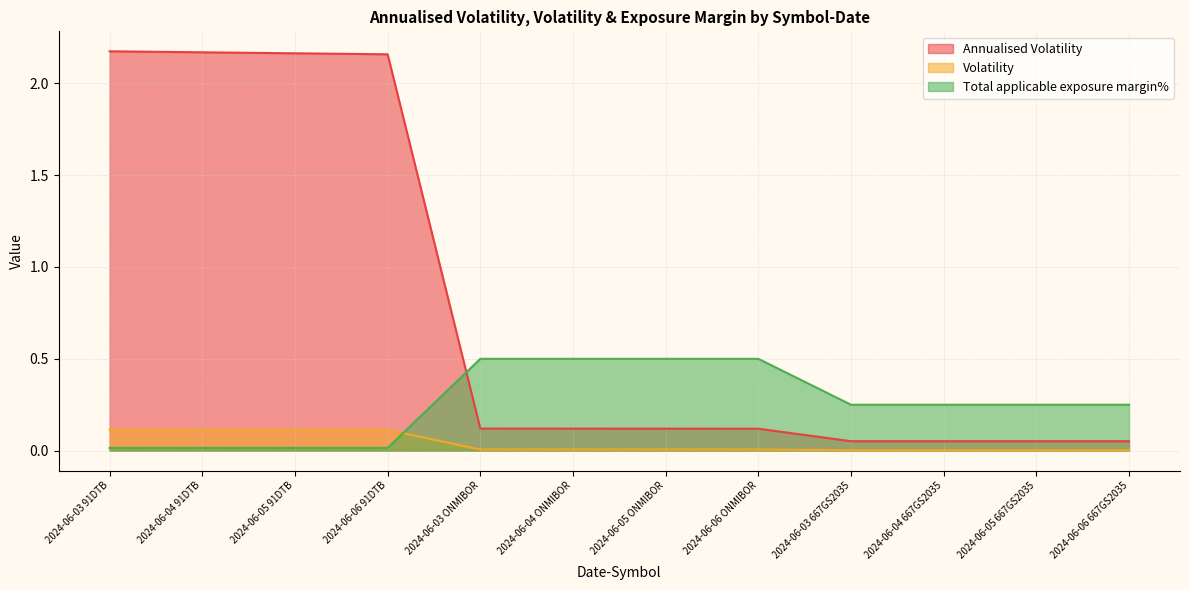

True or false: Volatility has a value of 0.1 at 2024-06-05 91DTB.

True